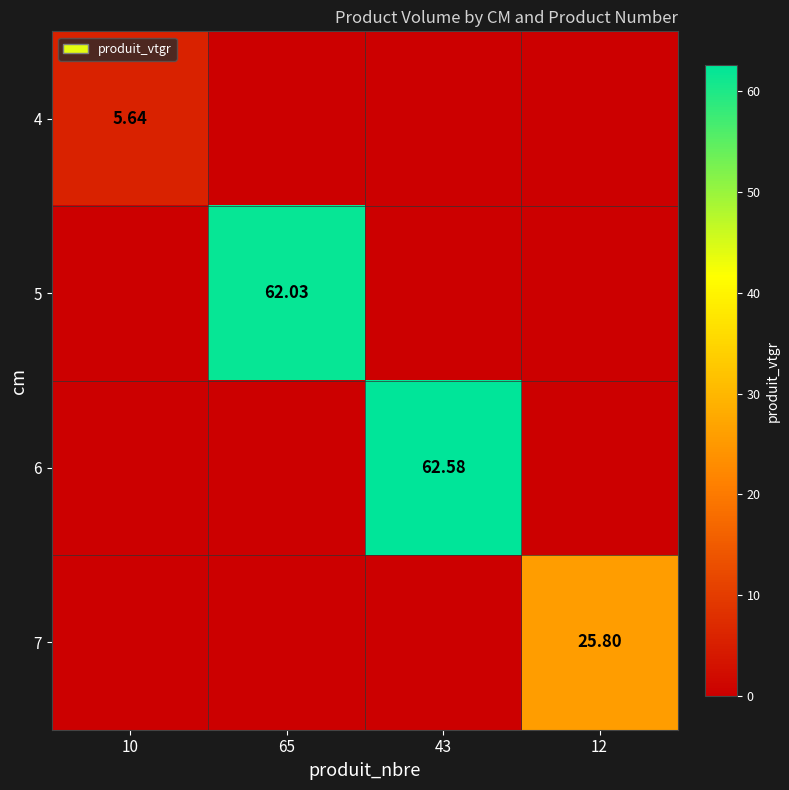

What is the difference between the highest and lowest values at 65?

62.0